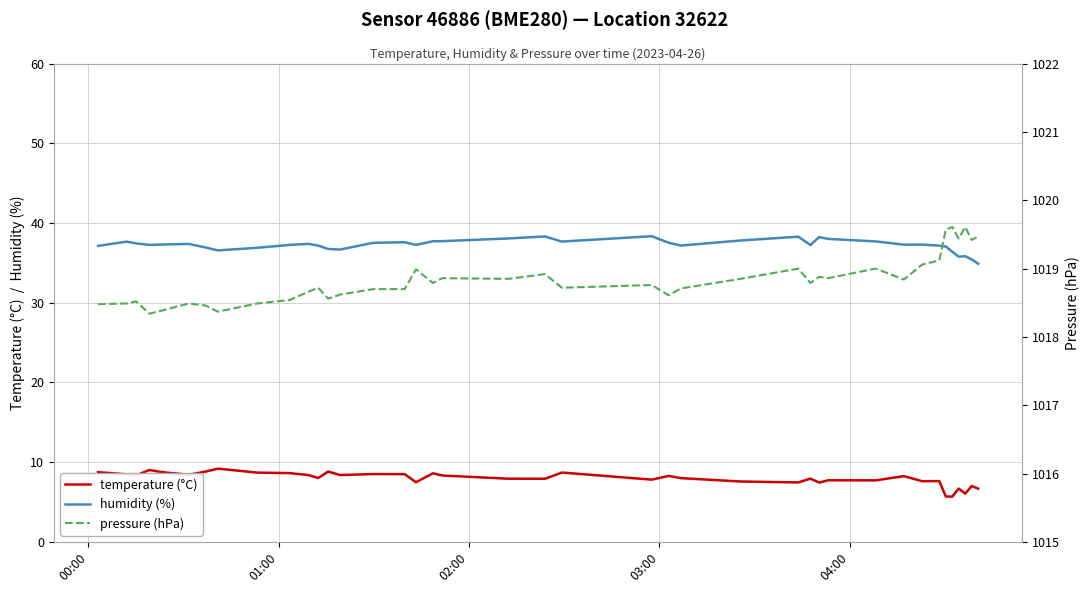

What is the difference between the maximum and second lowest values in the pressure (hPa) series?

1.2